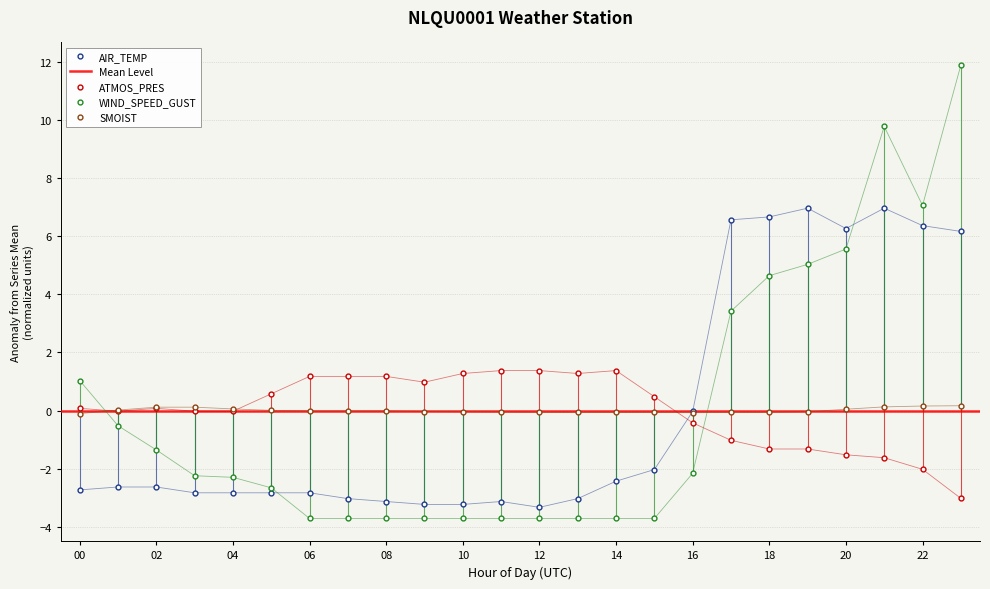

What is the difference between the second highest and second lowest values in the WIND_SPEED_GUST series?

13.5